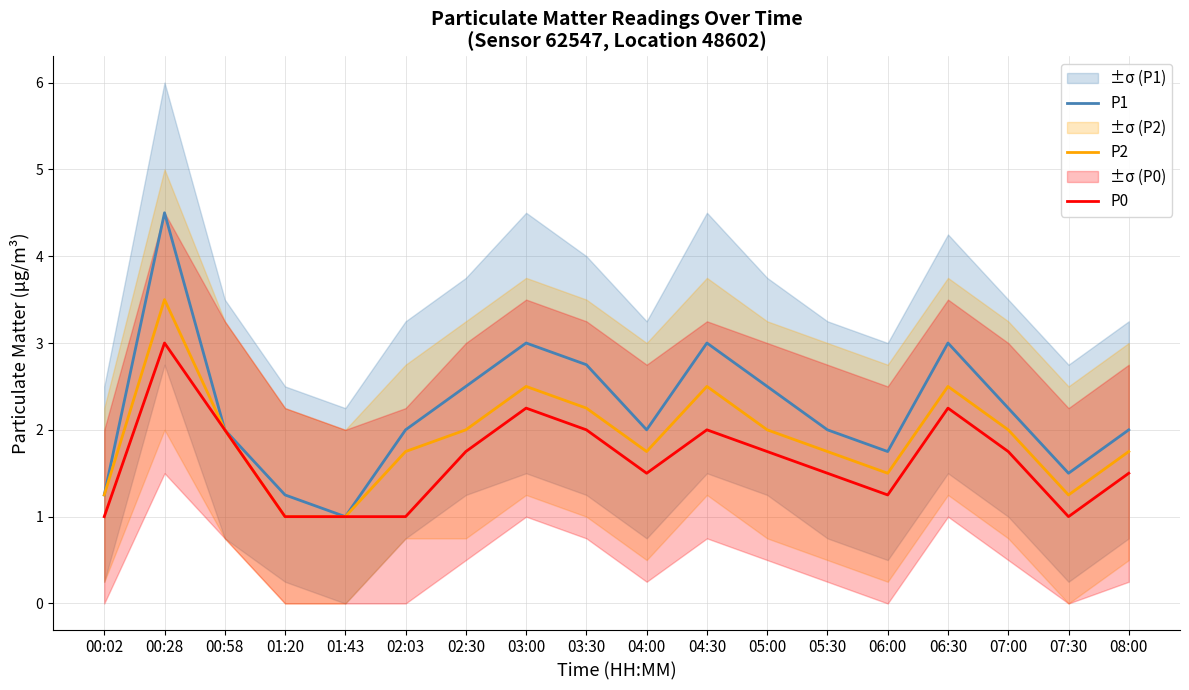

Which label corresponds to the smallest value in the chart?

01:43